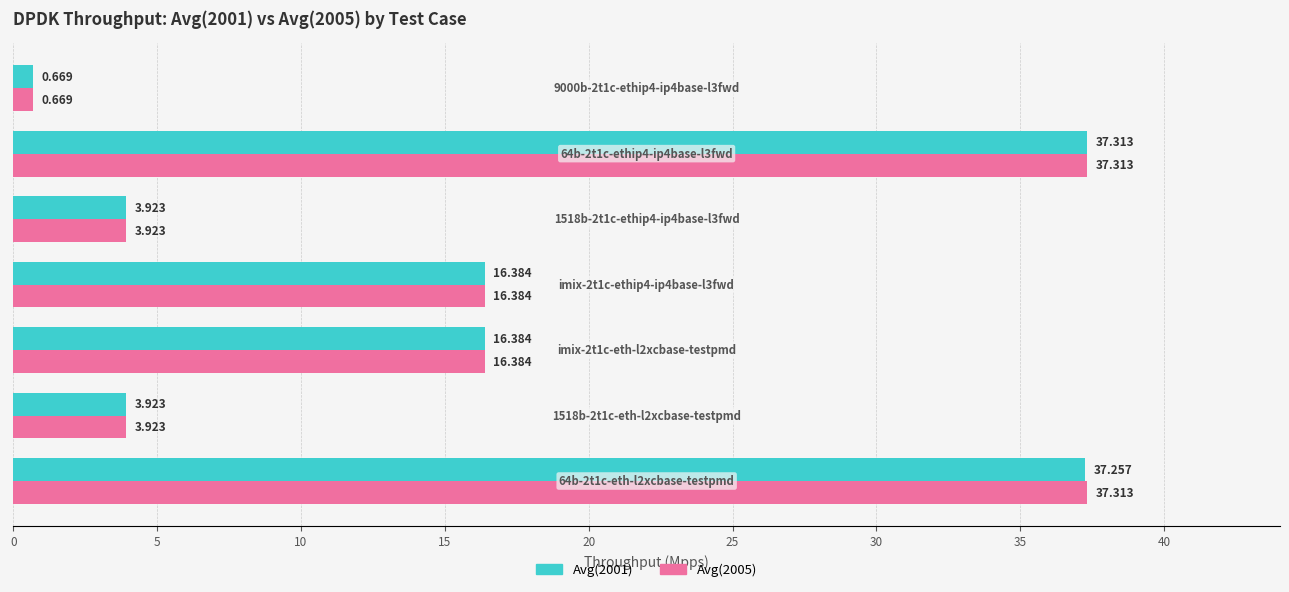

What is the difference between the maximum and minimum values in the Avg(2001) series?

36.6